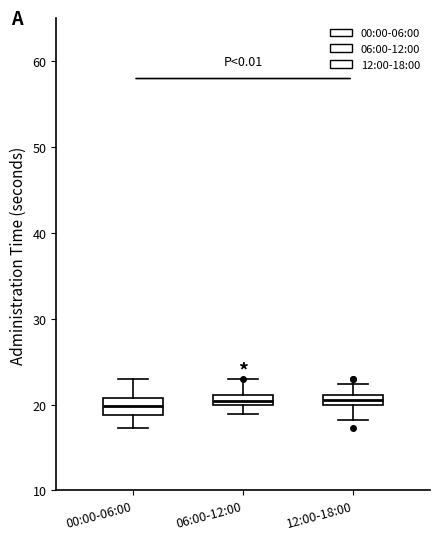

Where is the upper edge of the box for 06:00-12:00 on the y-axis? The values are not printed on the chart, so give them approximately, as read against the axis.

21